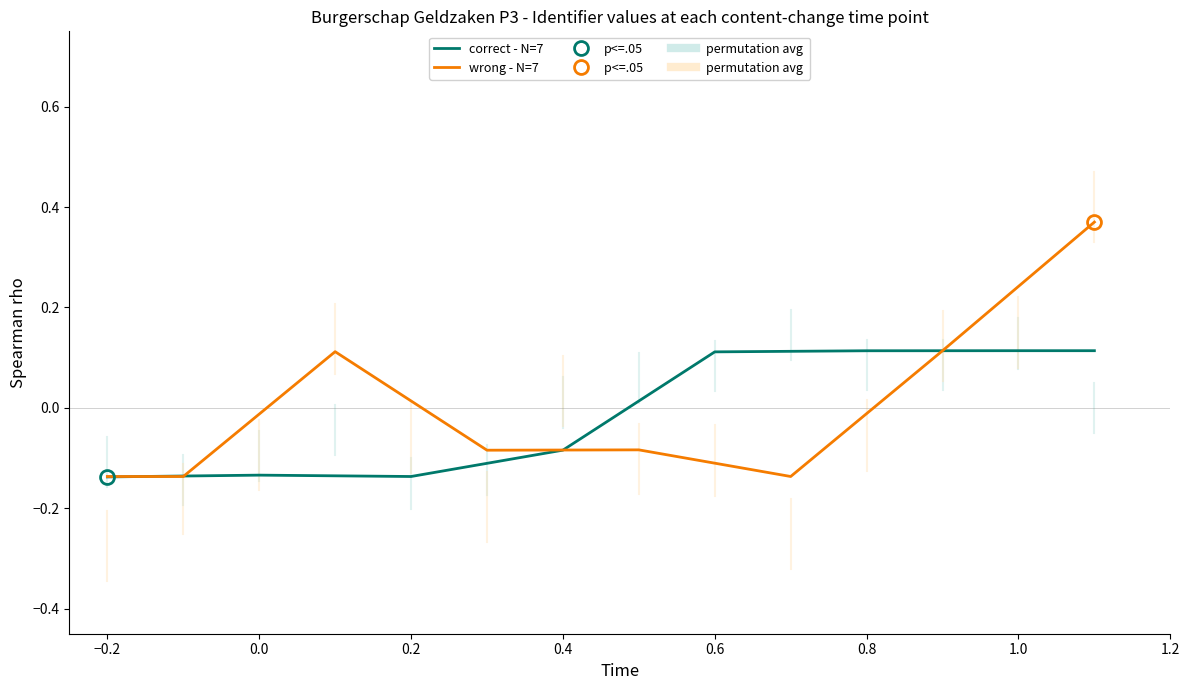

How many data points in correct - N=7 are less than 0?

7